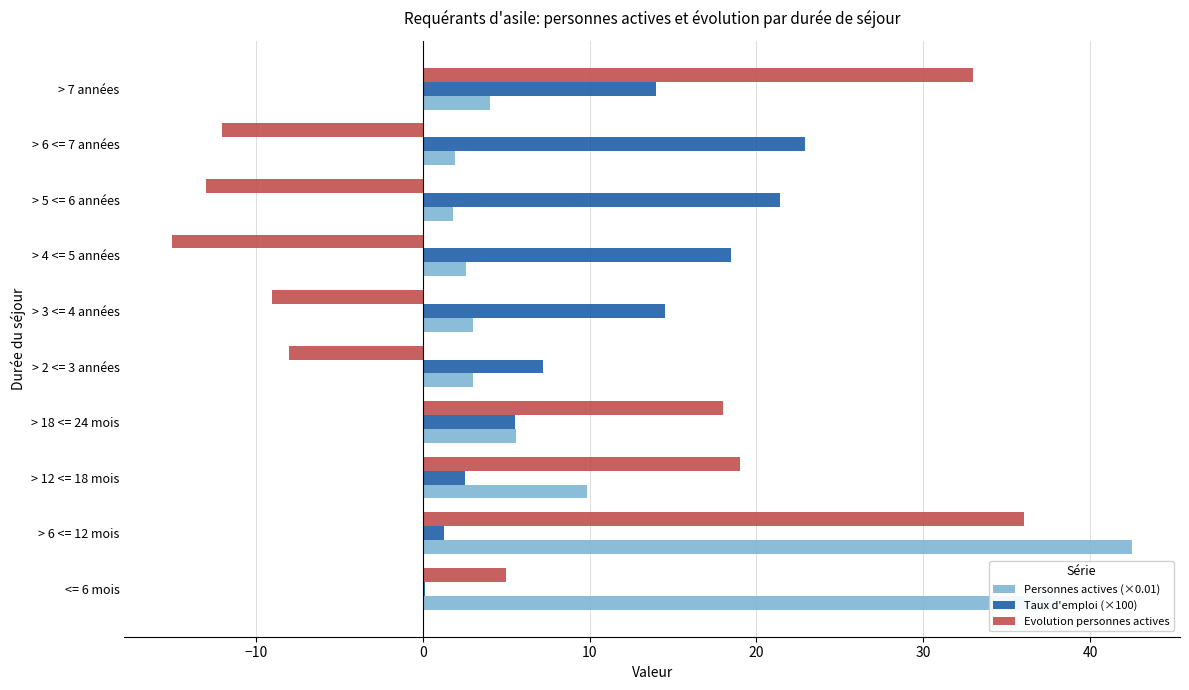

Is the value of Taux d'emploi (×100) at > 2 <= 3 années greater than the value of Personnes actives (×0.01) at > 2 <= 3 années?

Yes